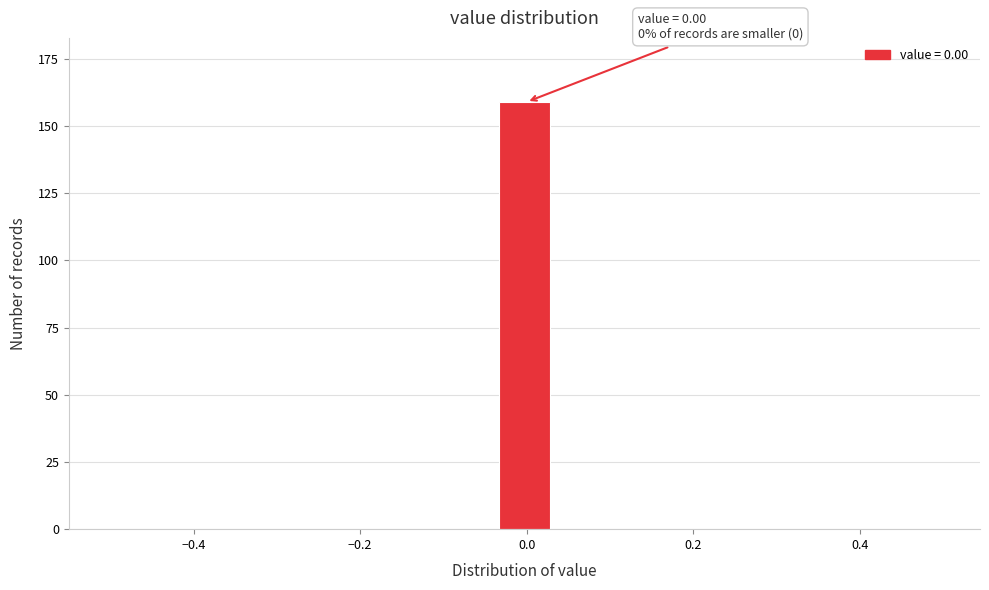

Around what value on the x-axis is the tallest bar? Give the approximate position of its centre, as read against the axis.

0.00